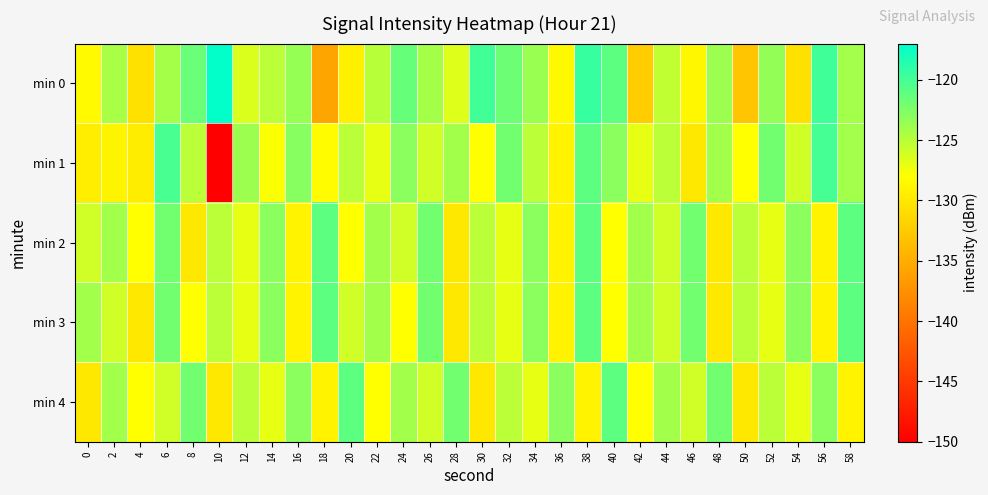

What is the smallest value displayed?

-150.0